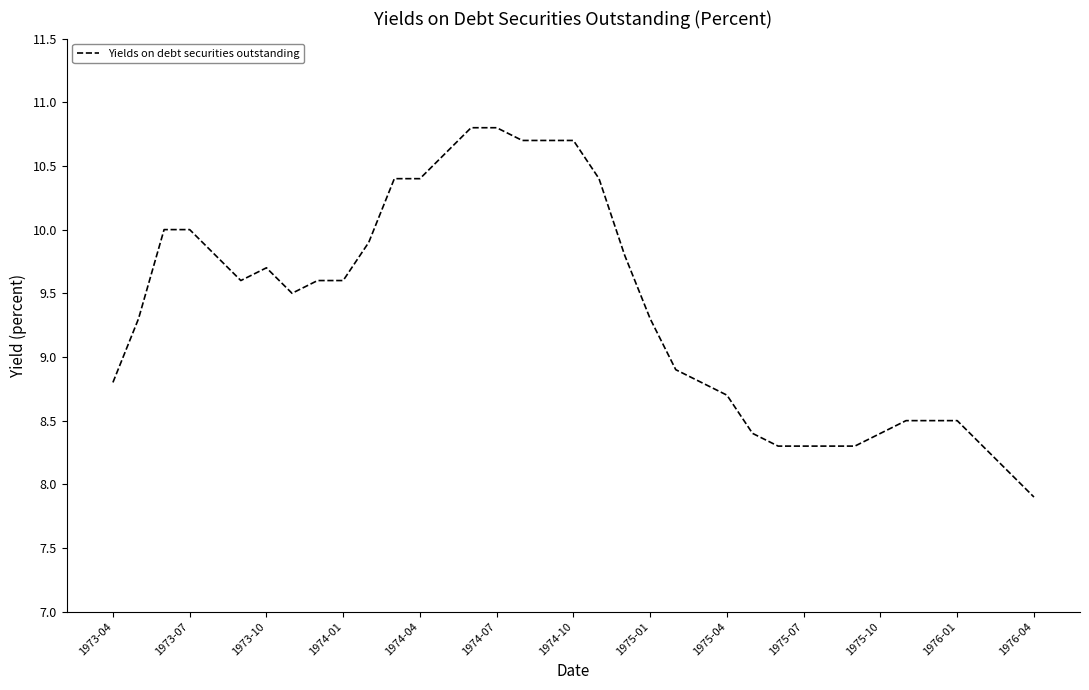

What is the smallest value displayed?

7.9